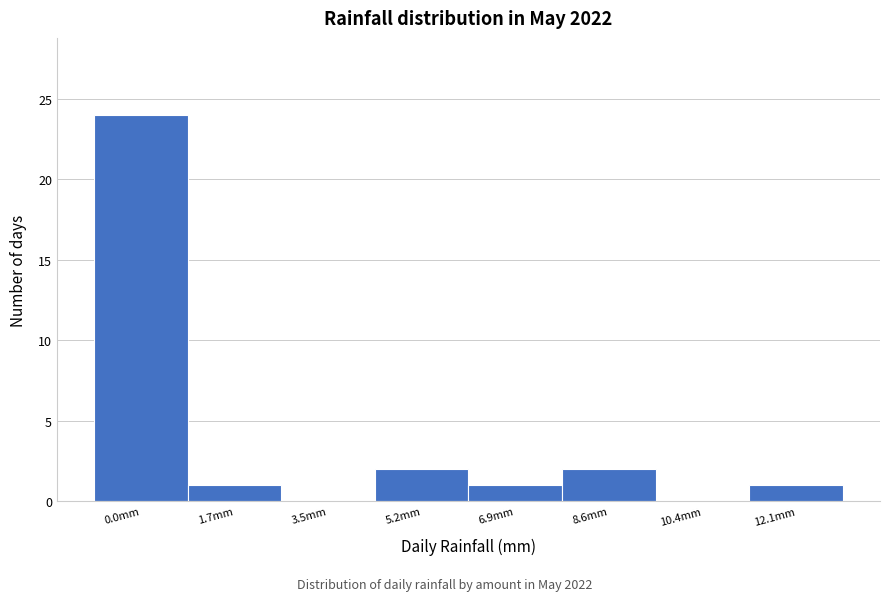

Reading right to left, list all the values displayed in this chart.

12.1mm=1	10.4mm=0	8.6mm=2	6.9mm=1	5.2mm=2	3.5mm=0	1.7mm=1	0.0mm=24